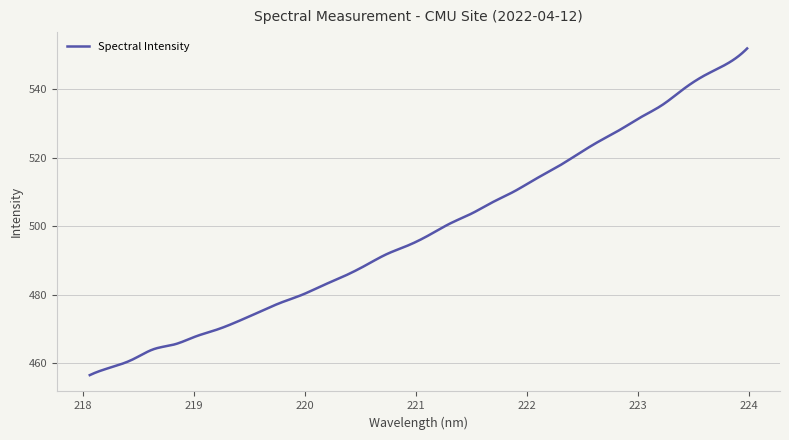

Does the chart have visible grid lines?

Yes